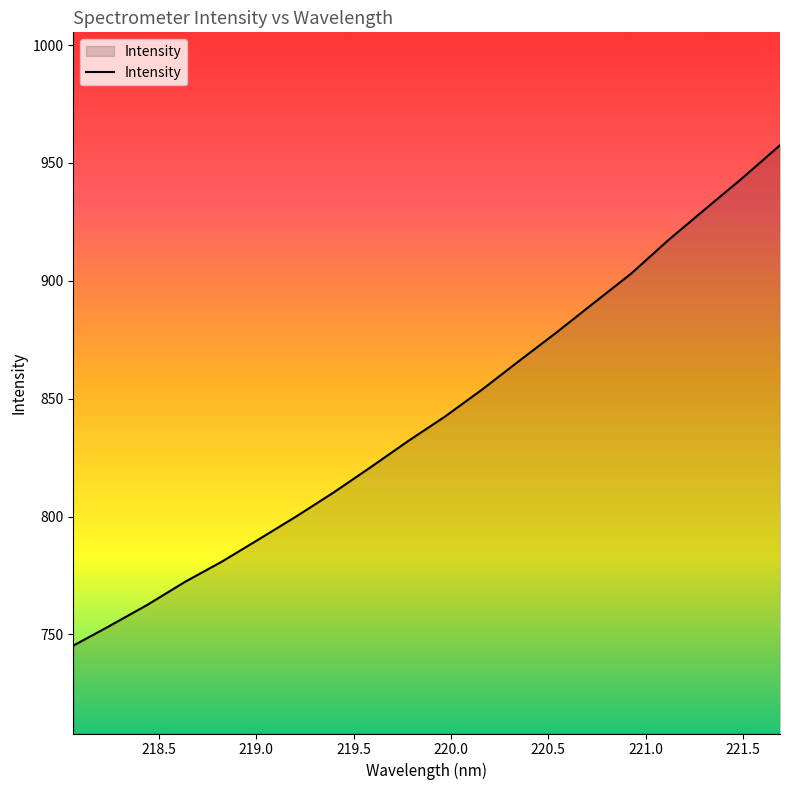

What is the smallest value displayed?

745.3